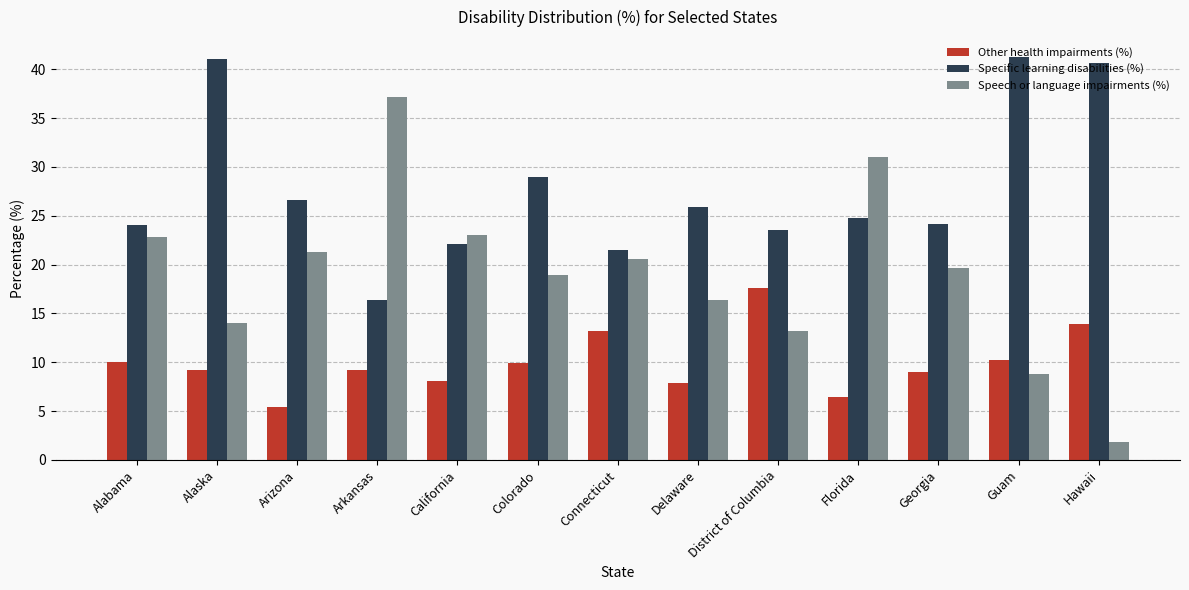

What is the sum of the Speech or language impairments (%) values at District of Columbia and Connecticut?

33.8